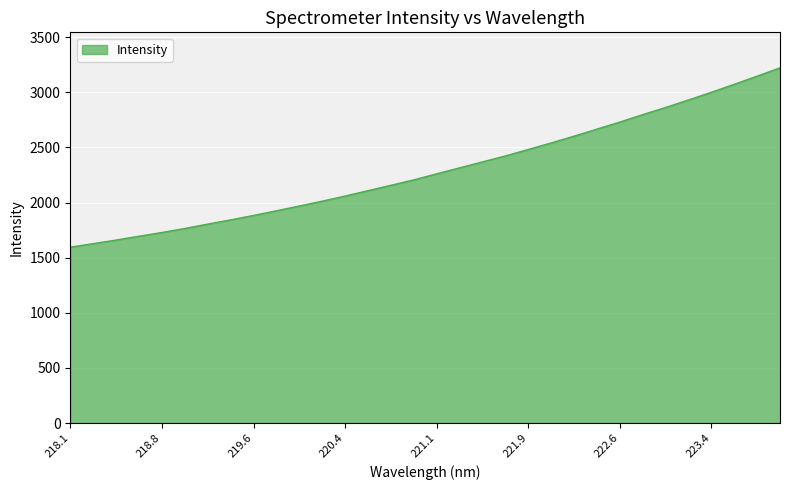

What is the greatest value displayed?

3221.5